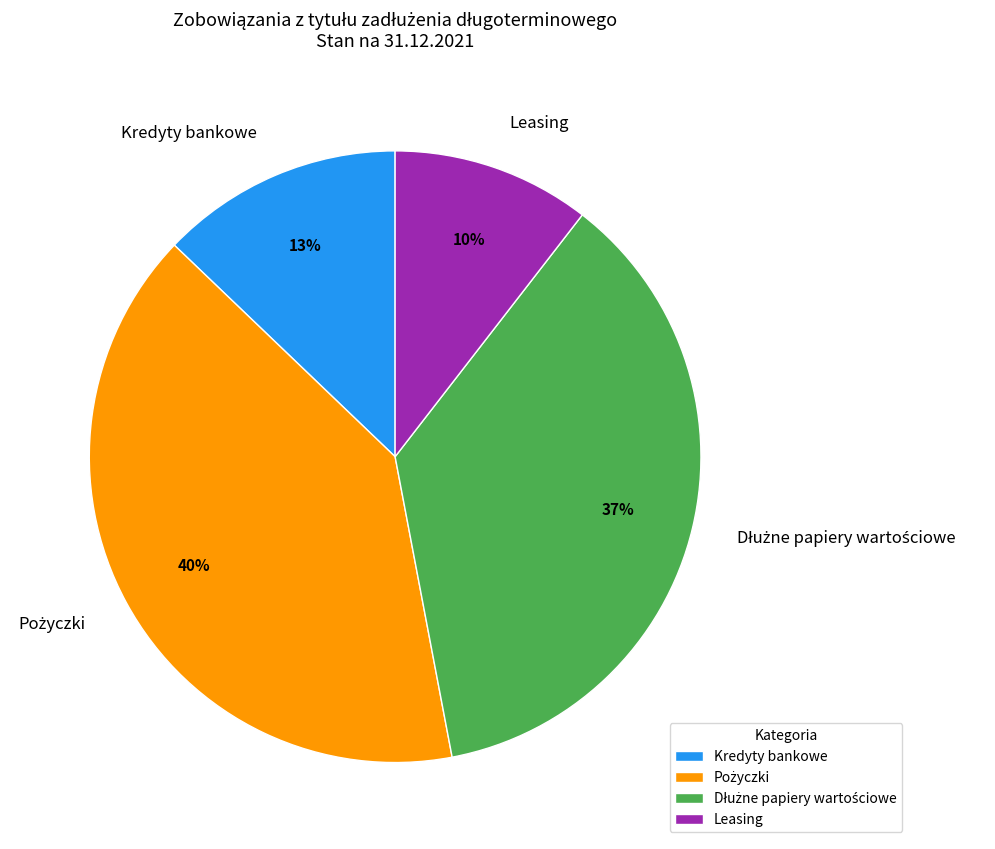

Approximately how many times larger is the value at Leasing compared to Kredyty bankowe?

0.8